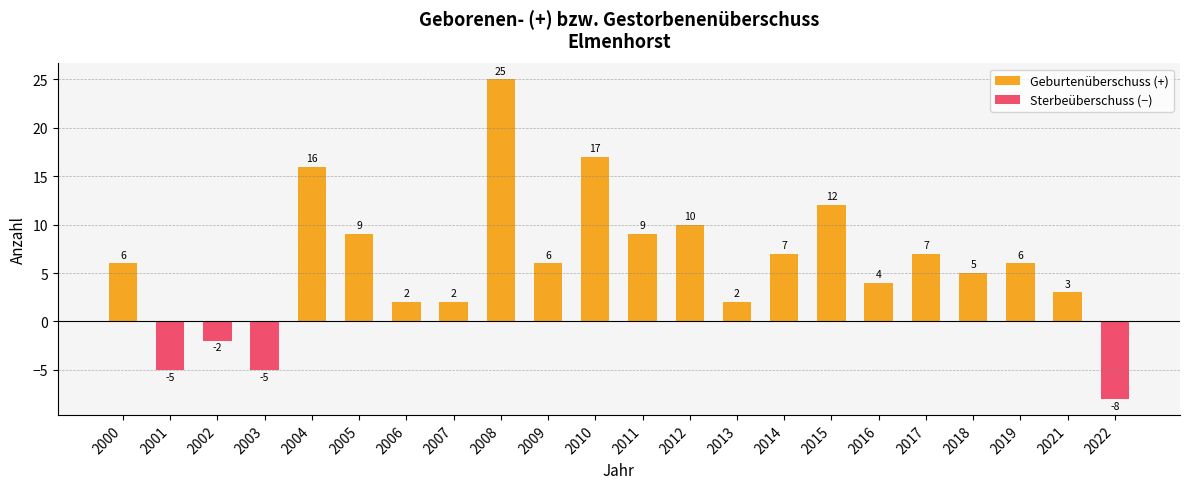

What is the approximate value at 2009?

6